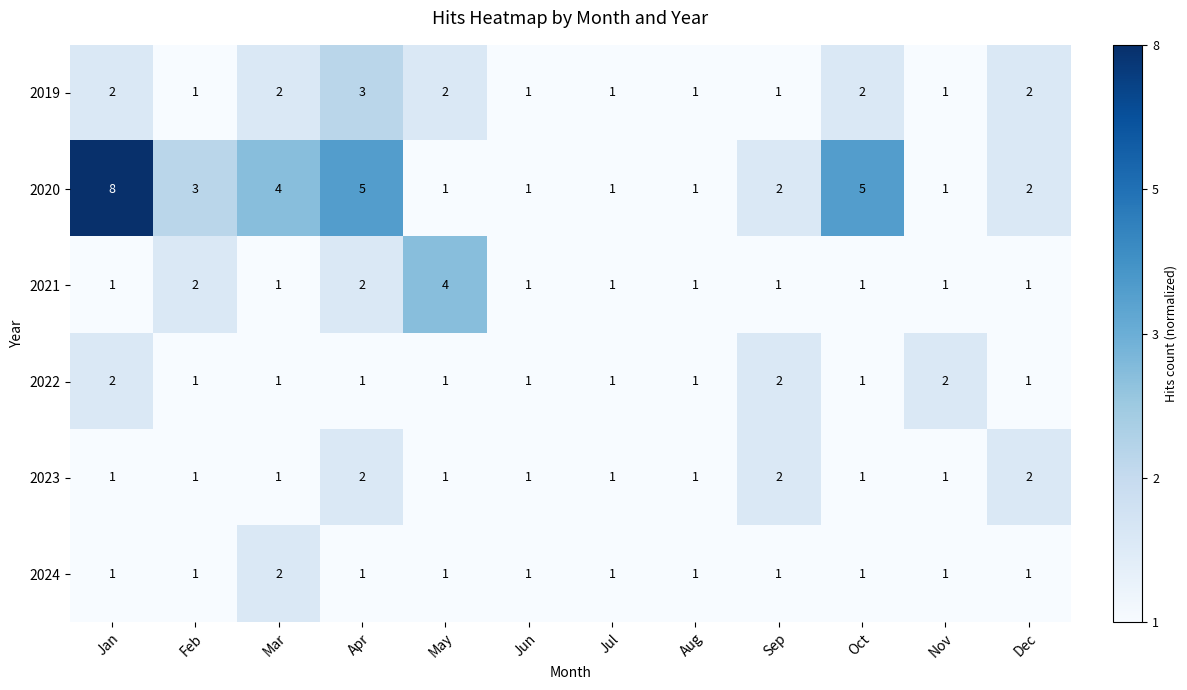

What is the difference between the maximum and second lowest values in the 2020 series?

7